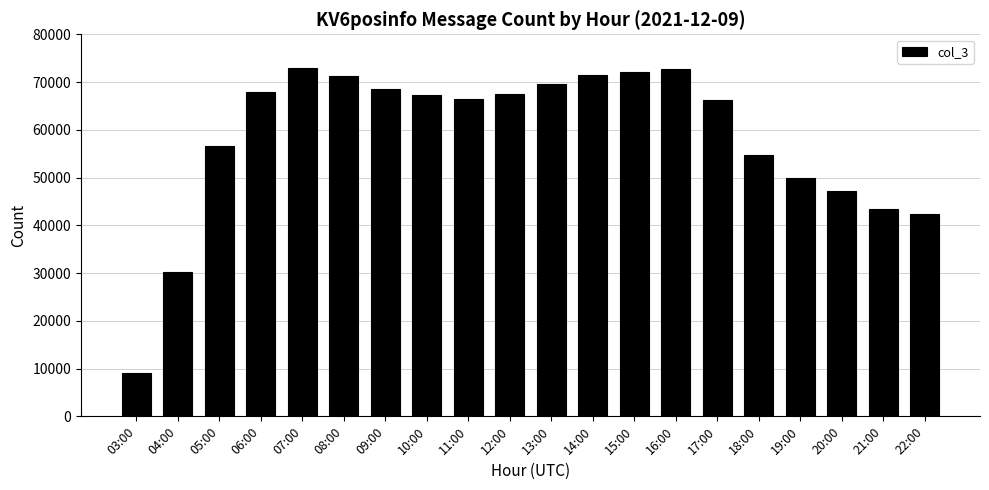

What is the sum of all values?

1167503